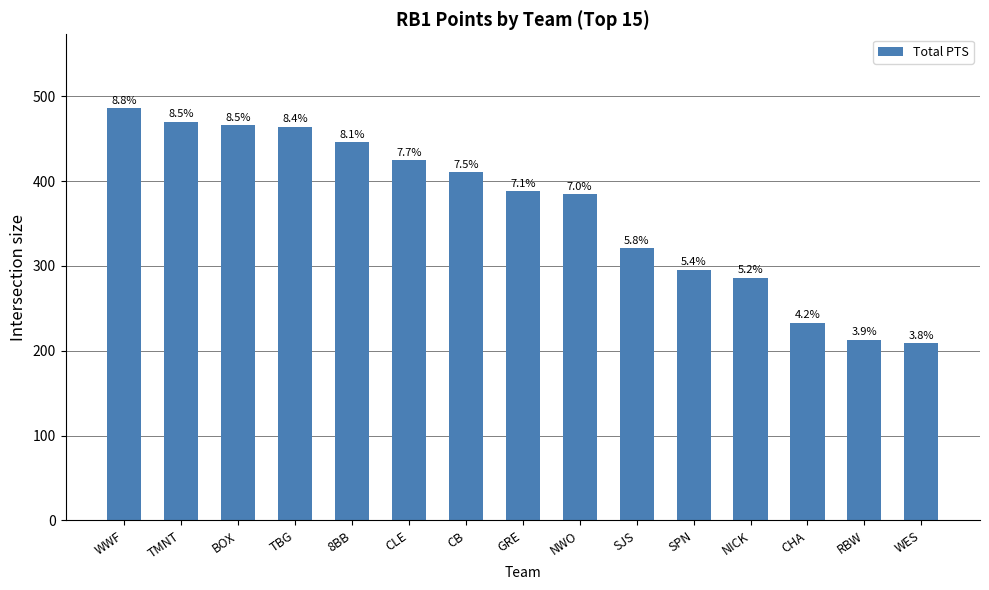

What is the sum of the values at SPN and CHA?

529.0